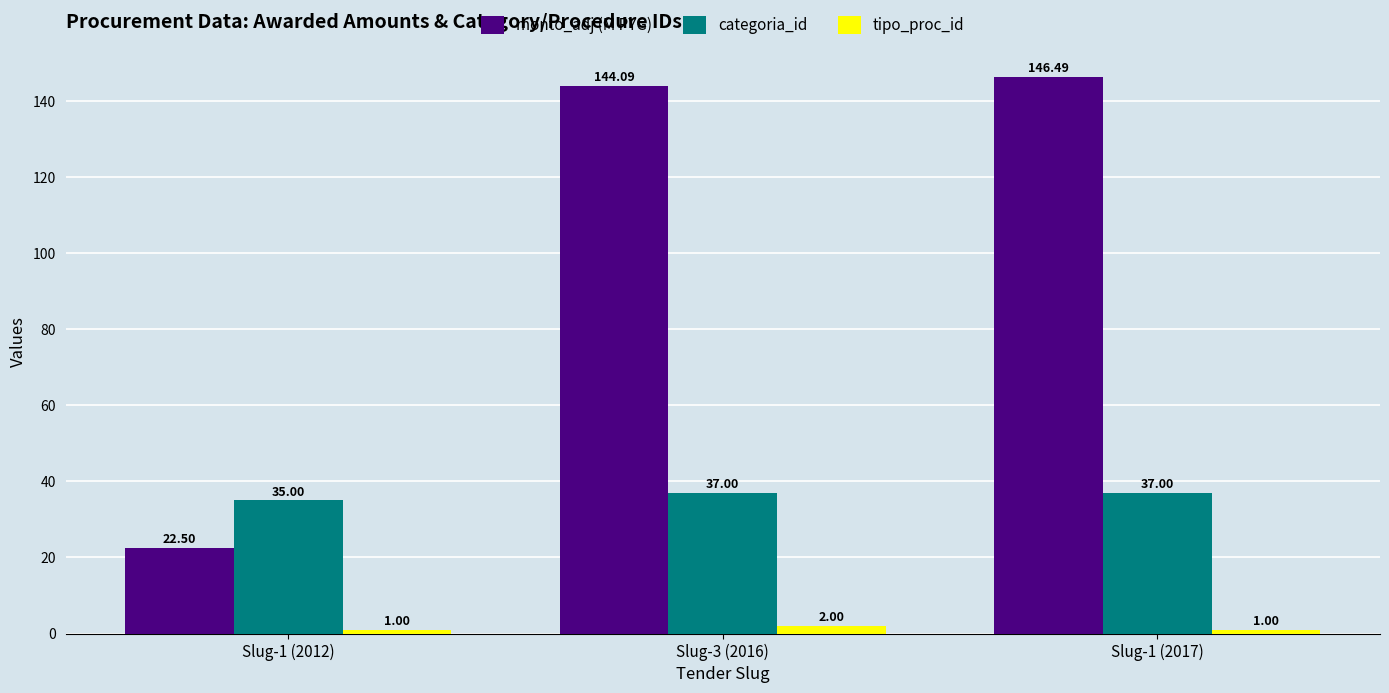

Which series has the largest range (max minus min)?

monto_adj (M PYG)